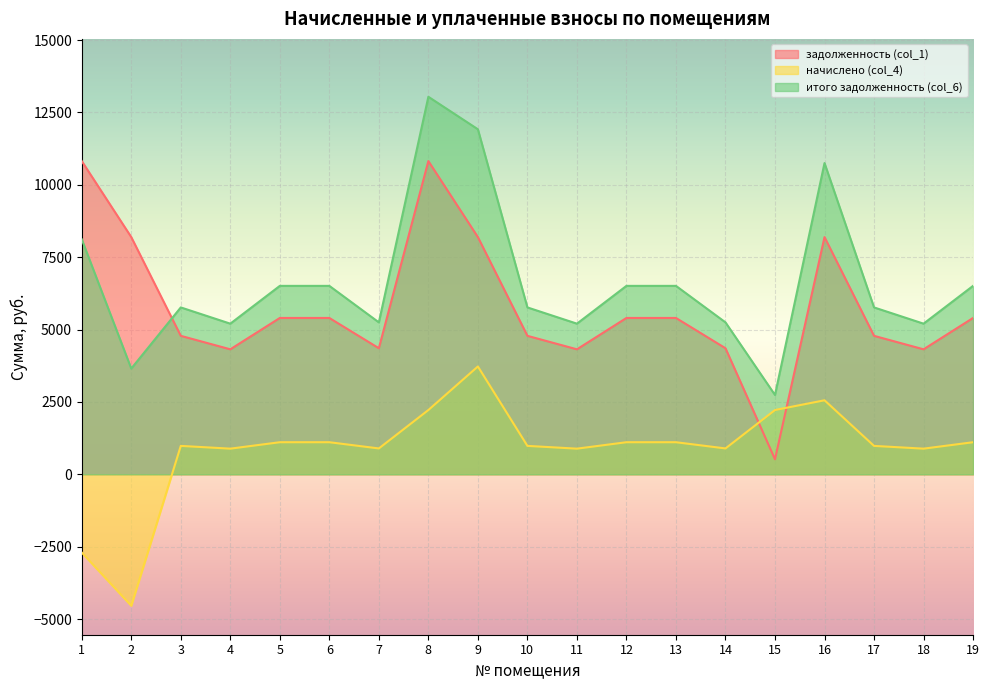

What is the minimum value shown in the chart?

-4541.8